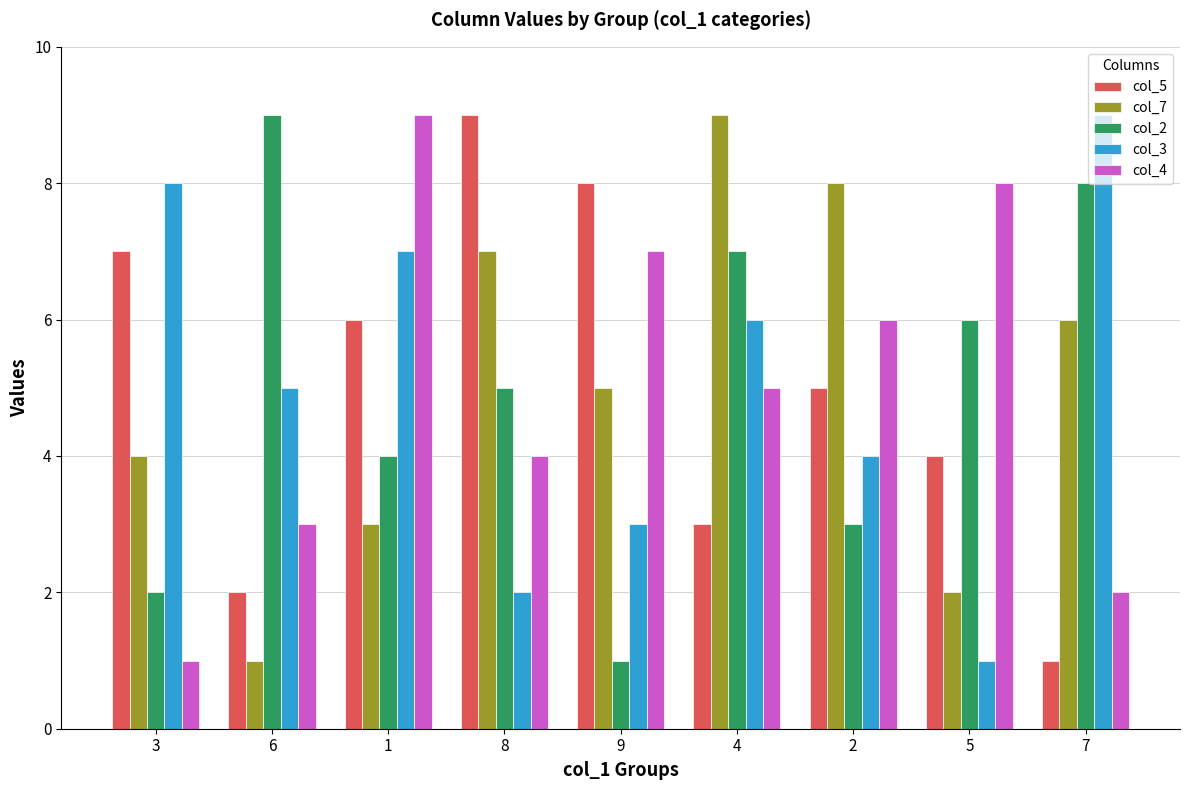

What is the highest value of the col_3 series?

9